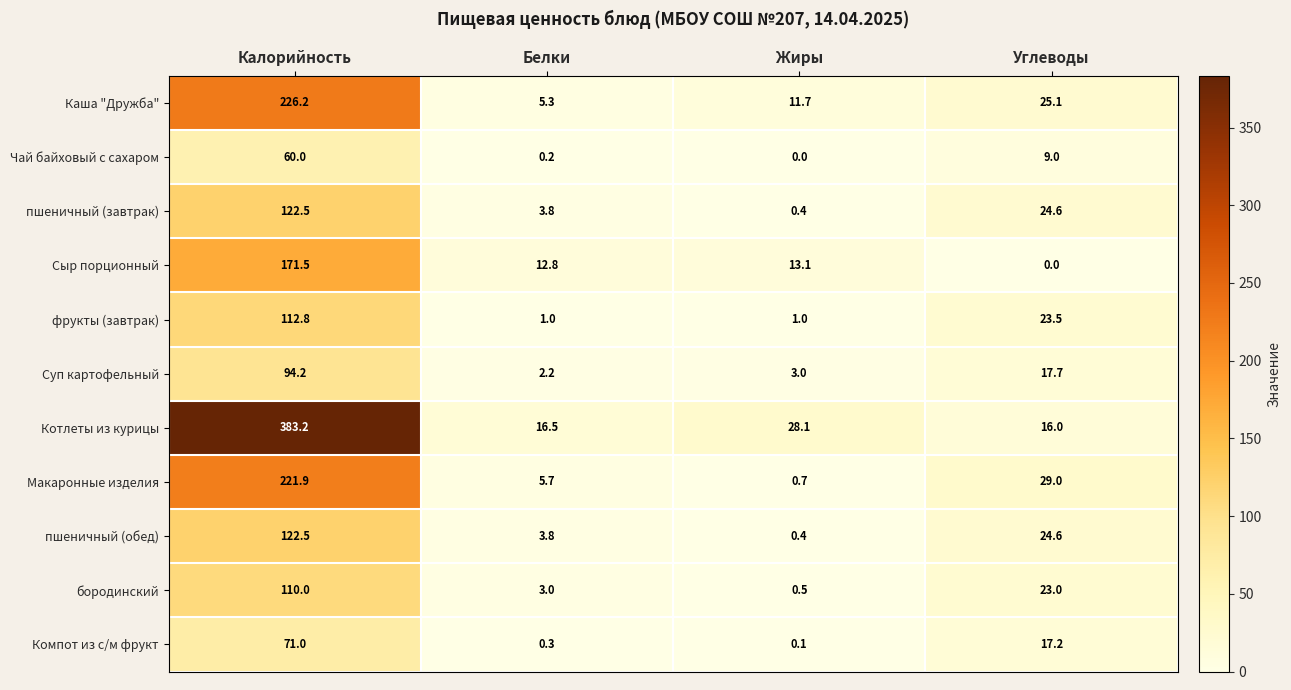

The value of Суп картофельный at Калорийность is 58.7. True or false?

False